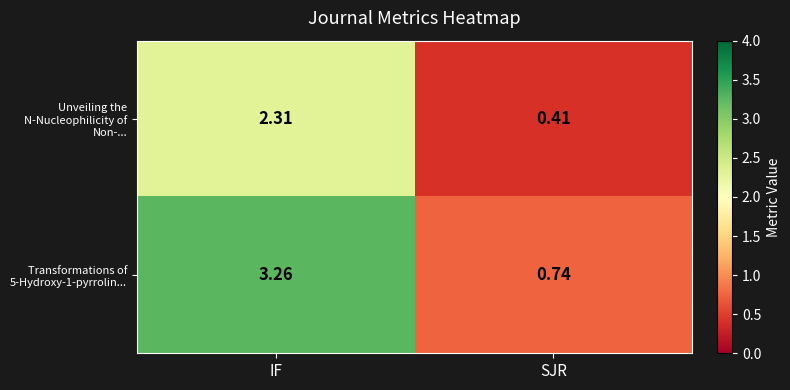

At which category is the sum across all series the highest?

IF